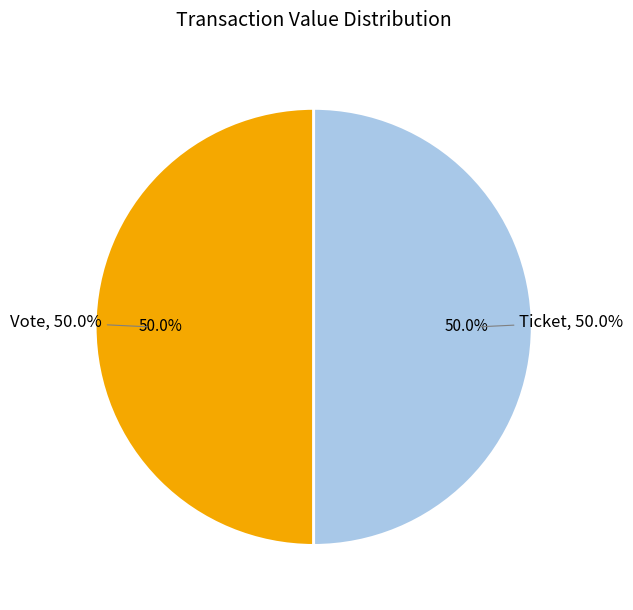

Is there any slice that represents more than half of the pie?

Yes